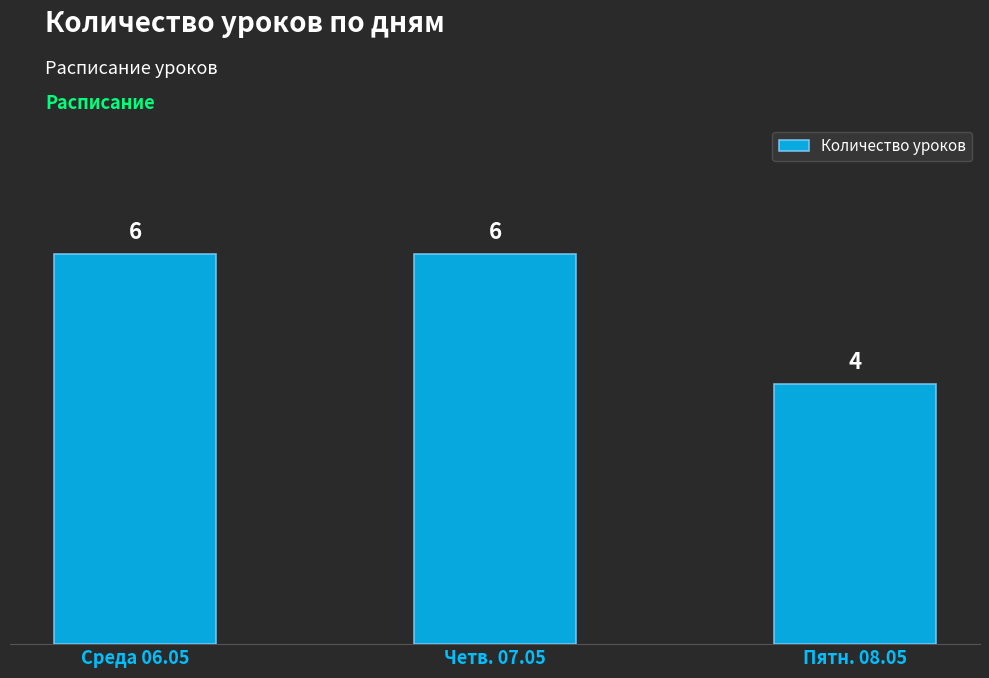

Count the values in the range 4 to 6.

3